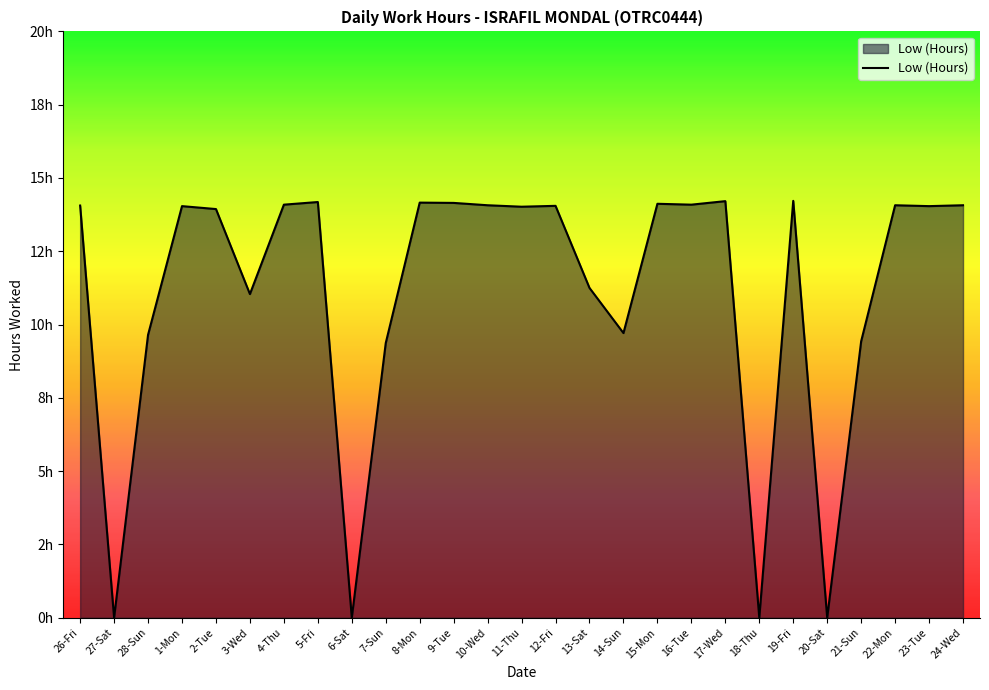

What is the value of the 11th point from the left?

14.2